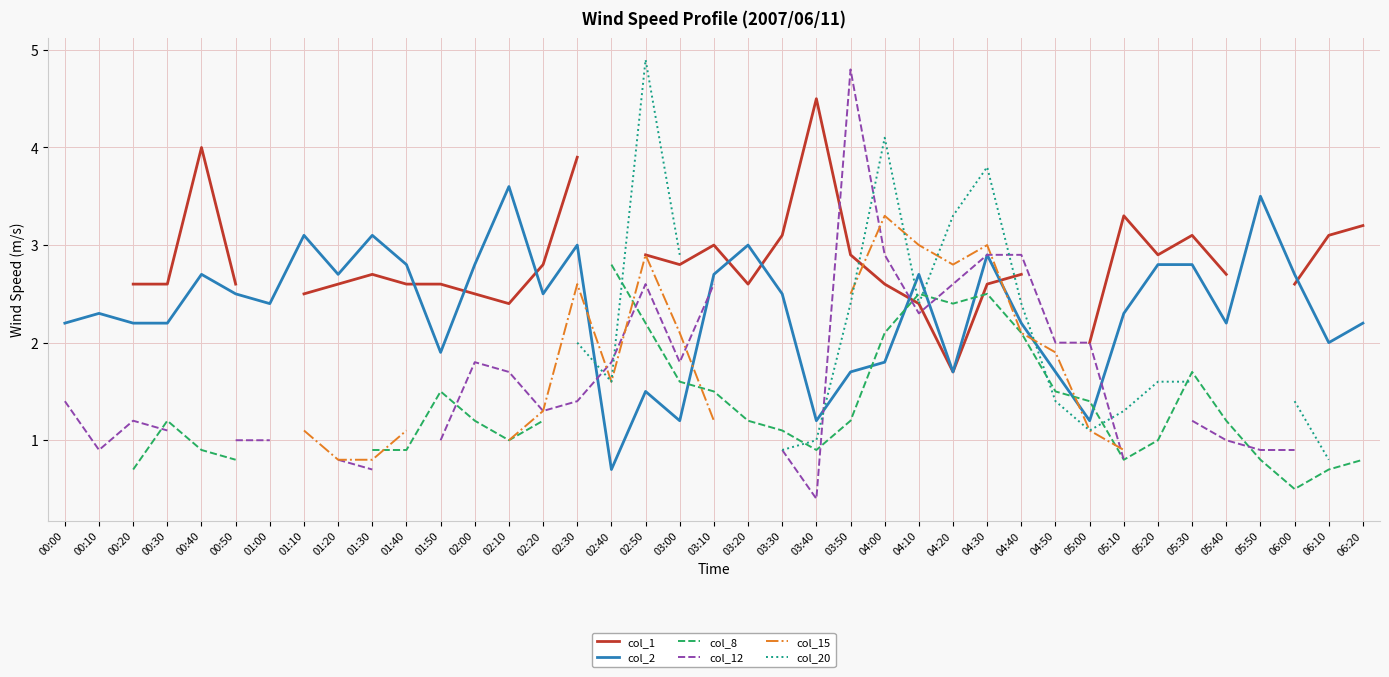

What is the highest value of the col_1 series?

4.5